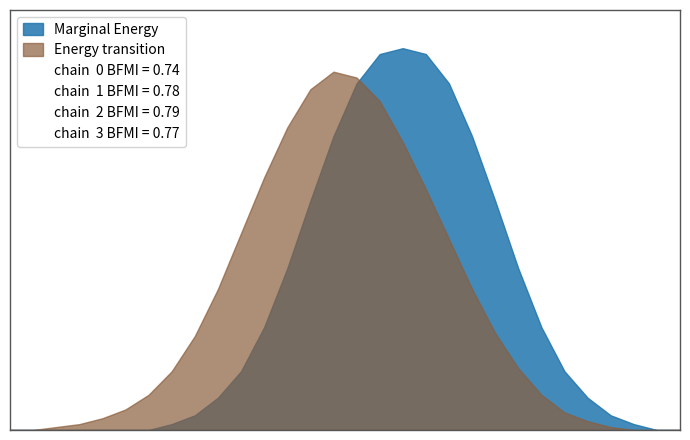

How many values in the Marginal Energy series are below 20?

15